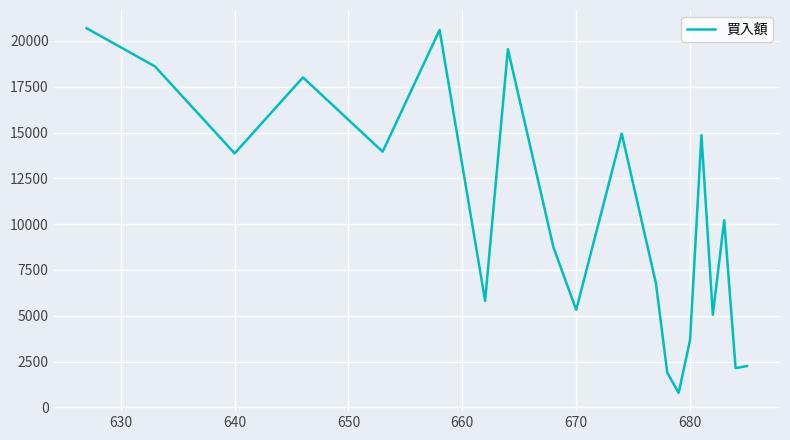

True or false: the data has more than 1 interior local peaks.

True